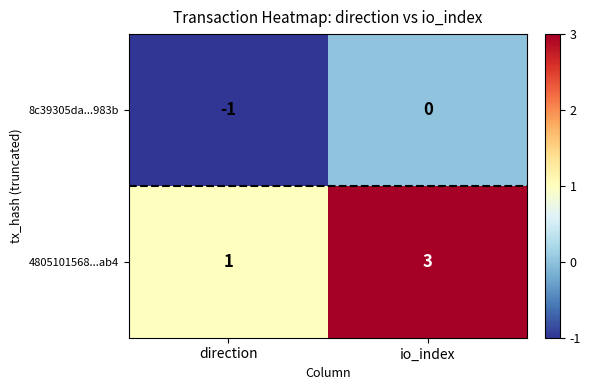

How many series are shown in this chart?

2